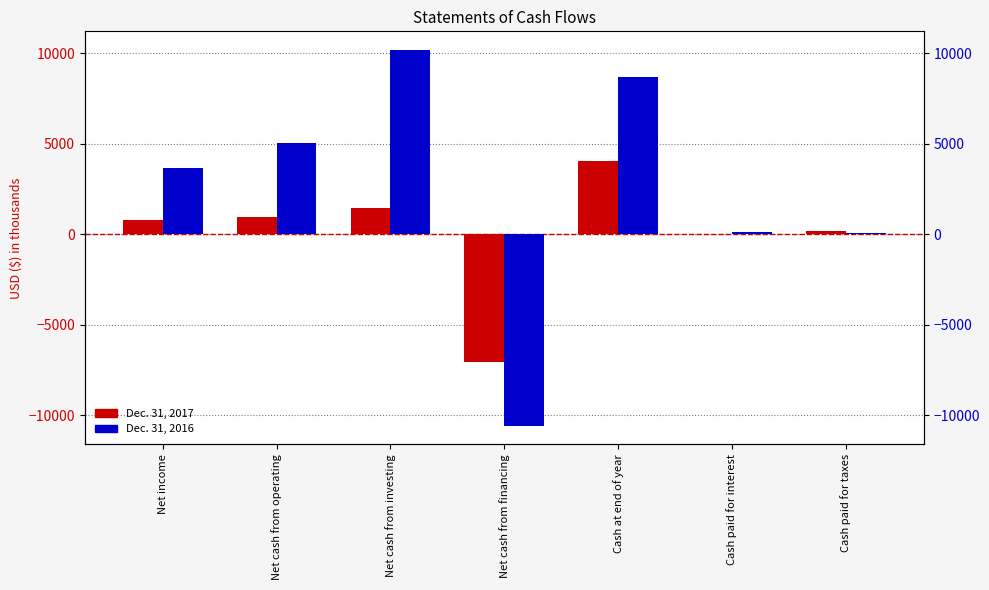

Reading right to left, transcribe all the data shown in this chart.

Dec. 31, 2017: Cash paid for taxes=161	Cash paid for interest=4	Cash at end of year=4035	Net cash from financing=-7044	Net cash from investing=1437	Net cash from operating=962	Net income=781
Dec. 31, 2016: Cash paid for taxes=86	Cash paid for interest=143	Cash at end of year=8680	Net cash from financing=-10582	Net cash from investing=10175	Net cash from operating=5057	Net income=3668